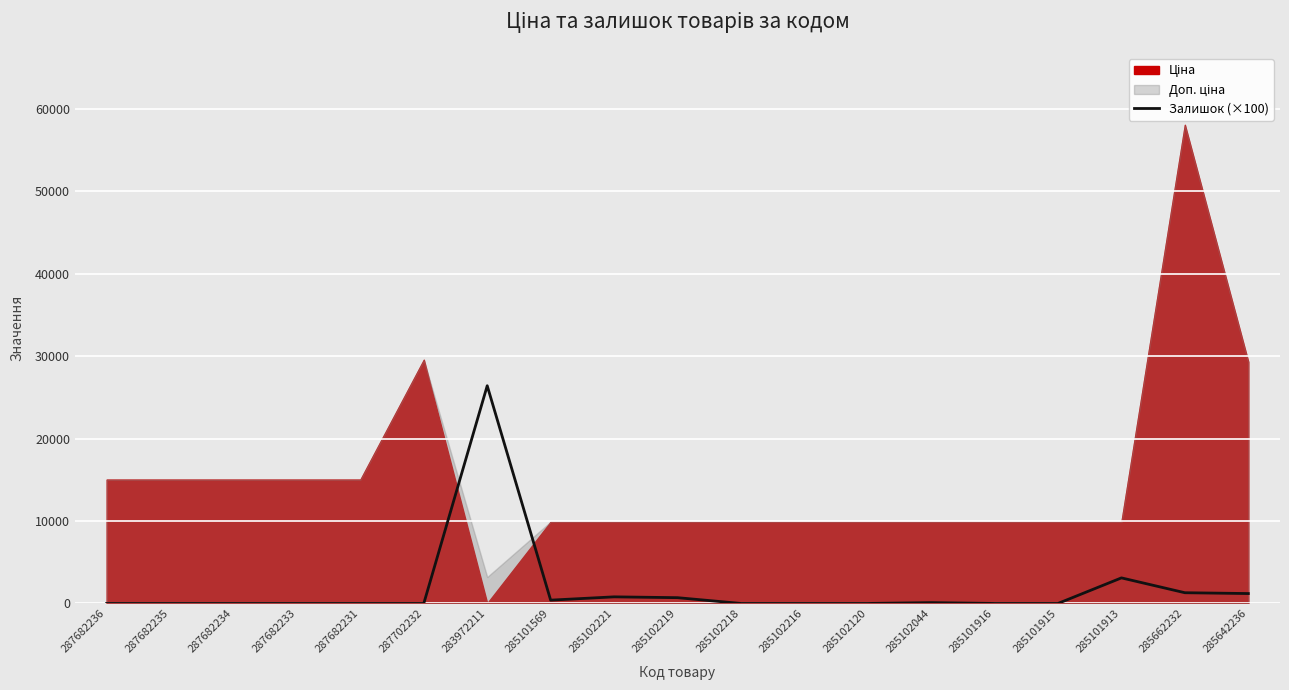

Which has a higher value, 285102044 or 287682233?

285102044